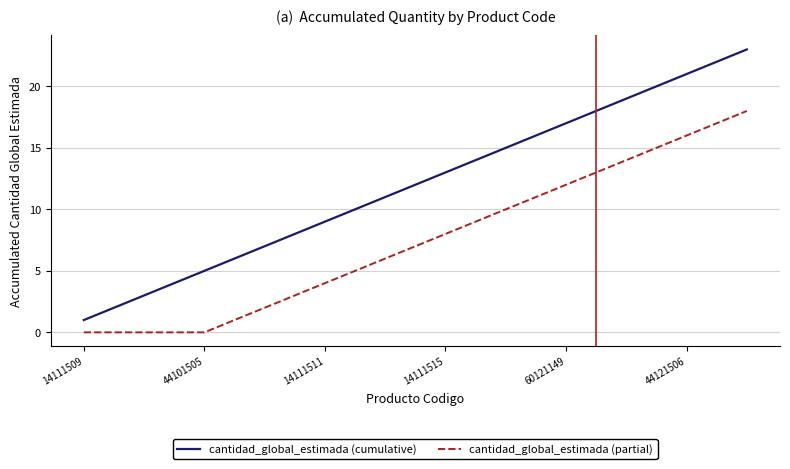

Rank the series by their average value, from lowest to highest.

cantidad_global_estimada (partial), cantidad_global_estimada (cumulative)